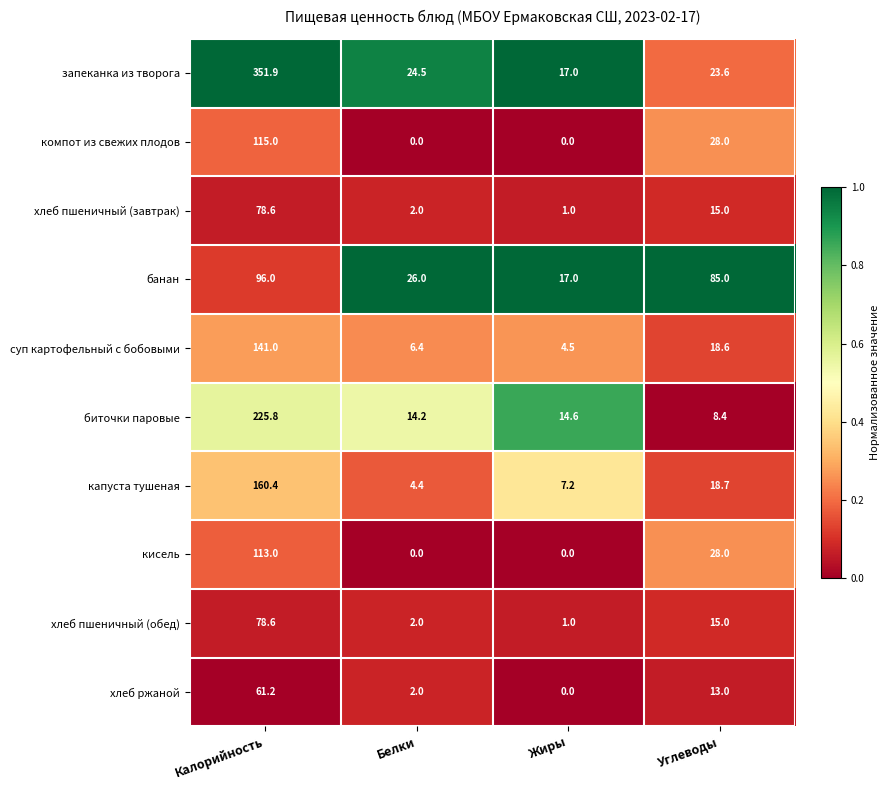

The запеканка из творога series shows 98.3 at Калорийность. True or false?

False